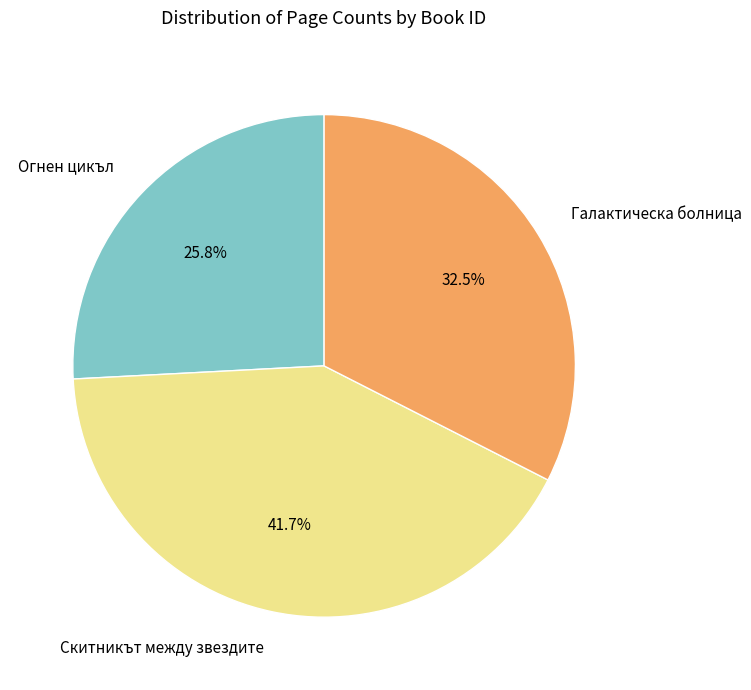

What is the largest slice in the pie chart?

Скитникът между звездите